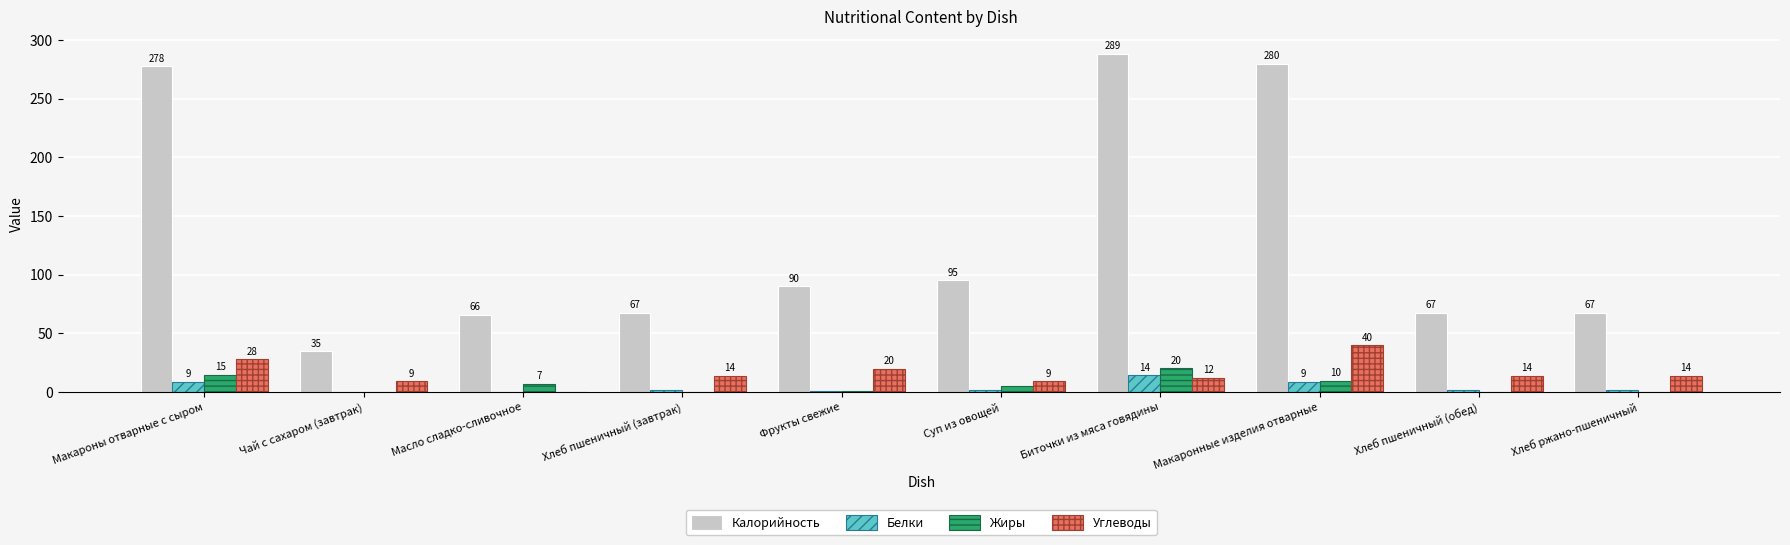

Is the value of Белки at Хлеб пшеничный (завтрак) greater than the value of Жиры at Хлеб ржано-пшеничный?

Yes